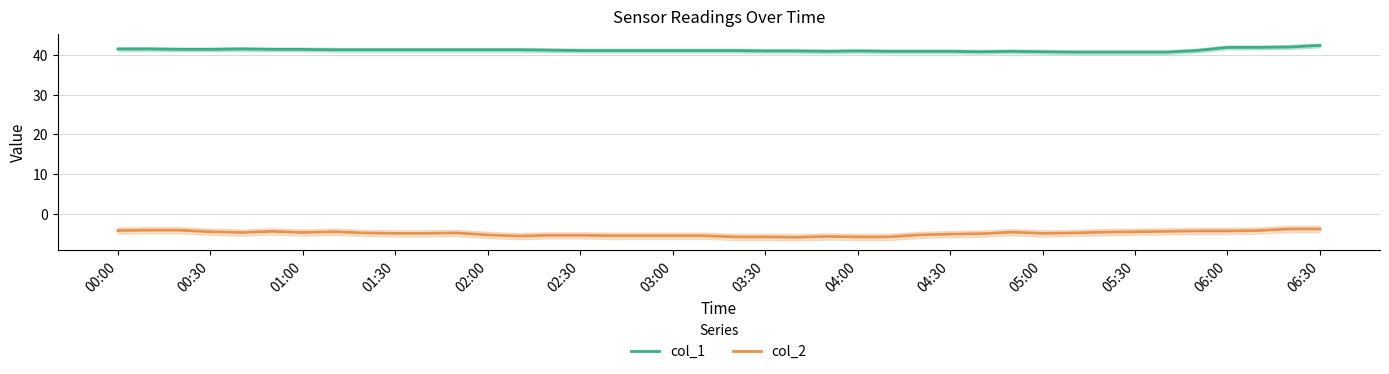

Is the value of col_2 at 02:30 greater than the value of col_1 at 06:30?

No